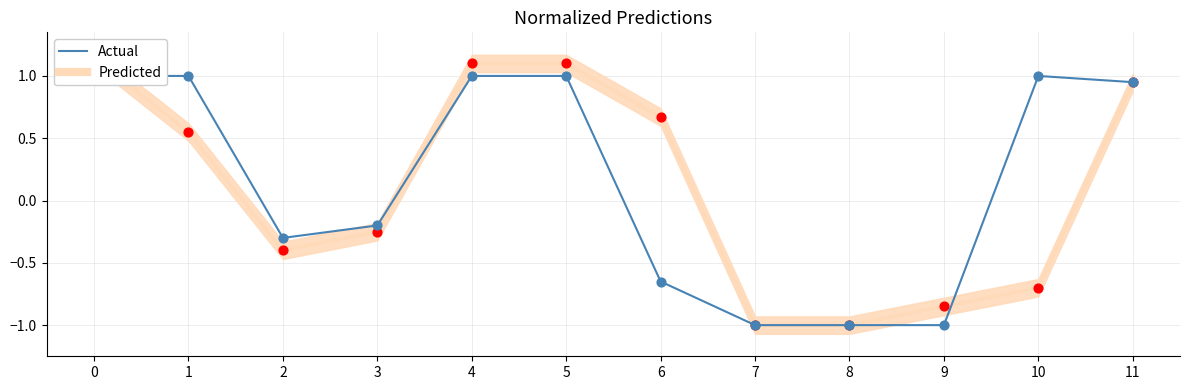

What is the change in value from 4 to 11?

-0.1